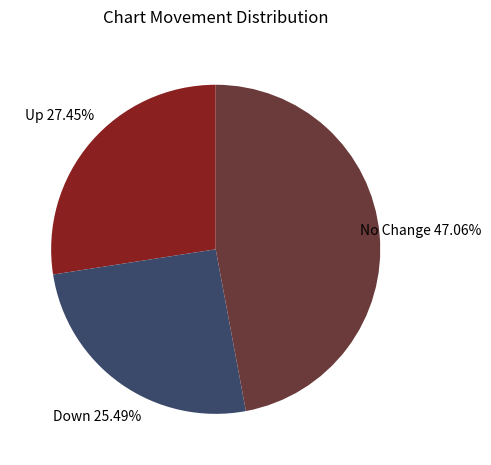

Is there a majority slice in this chart?

No